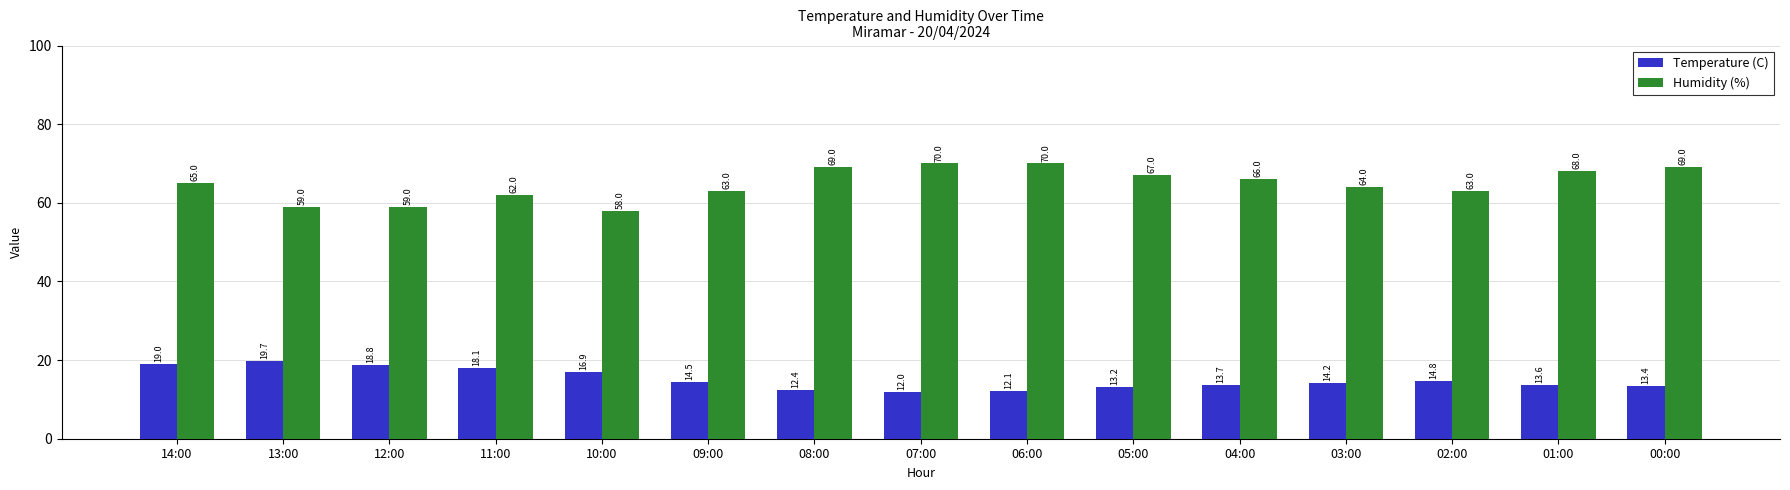

What is the sum of the Humidity (%) values at 14:00 and 06:00?

135.0